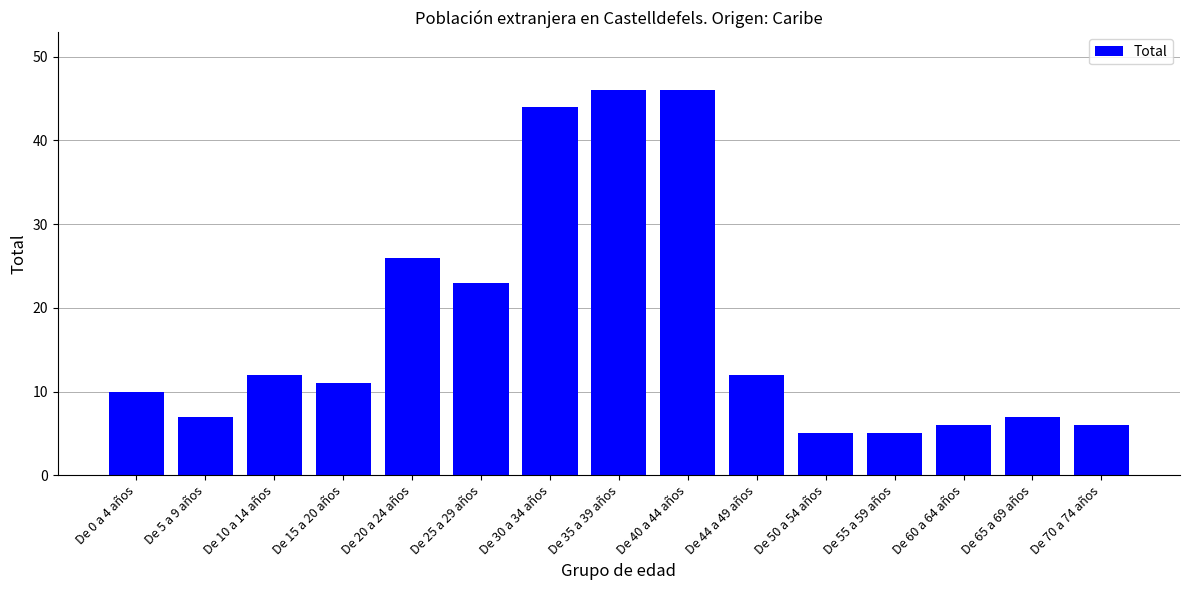

Read the value at De 0 a 4 años.

10